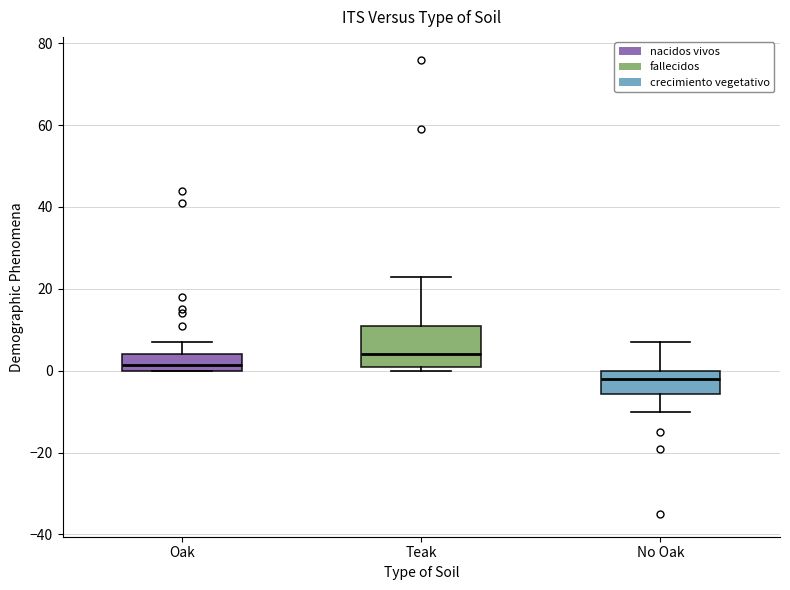

Reading left to right, read every box against the y-axis: the position of its median line, the range the box covers, and the ends of its whiskers. The values are not printed on the chart, so give them approximately, as read against the axis.

Oak: median 2, box 0 to 4, whiskers 0 to 8
Teak: median 4, box 2 to 12, whiskers 0 to 24
No Oak: median -2, box -6 to 0, whiskers -10 to 8